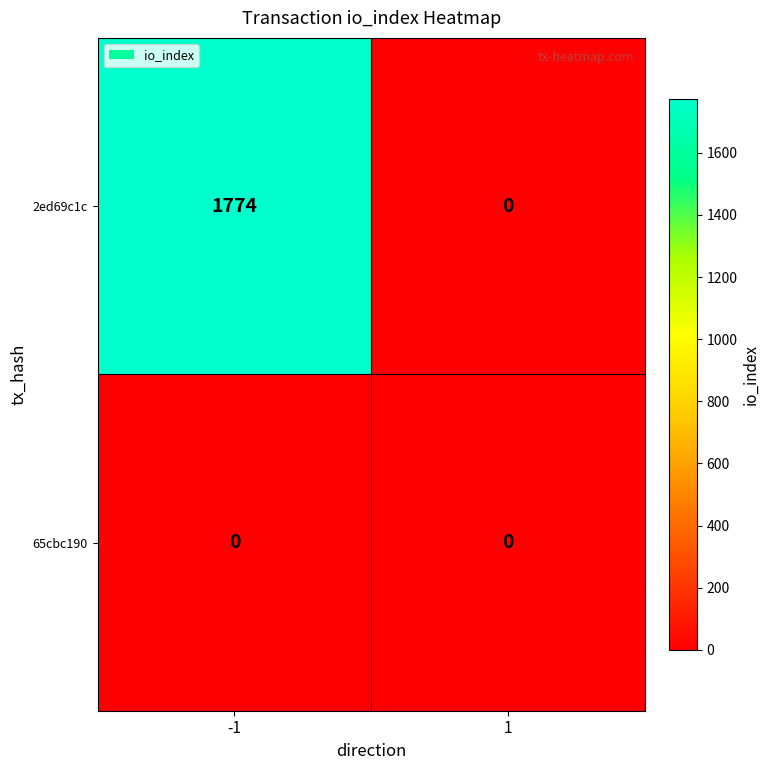

Which series has the largest total across all categories?

2ed69c1c